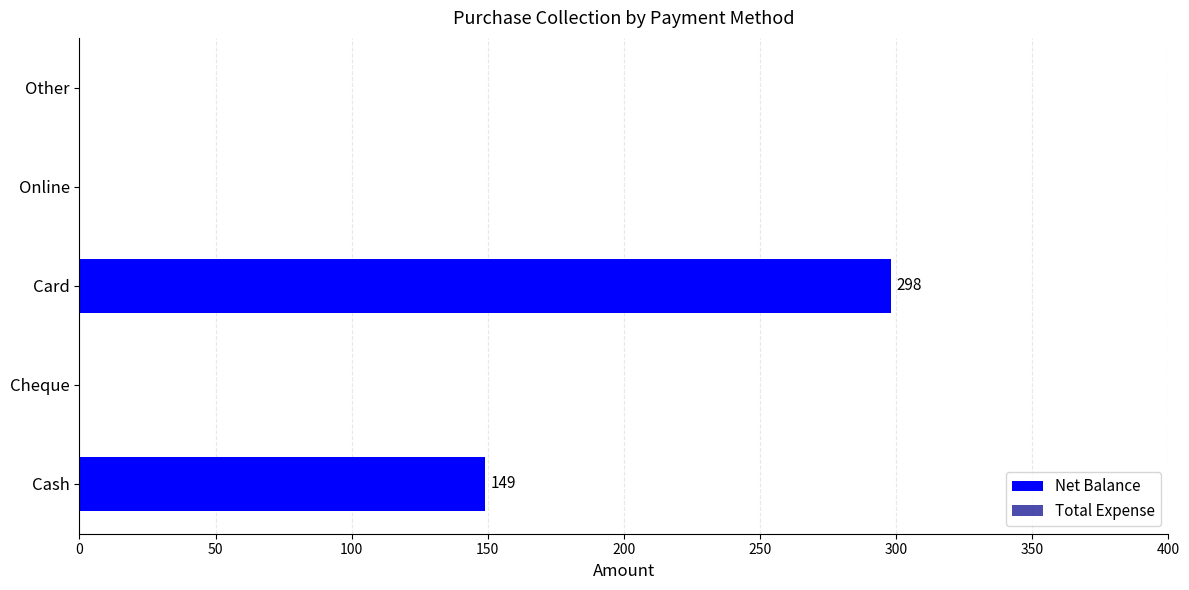

Approximately how many times larger is the value at Cash compared to Card?

0.5